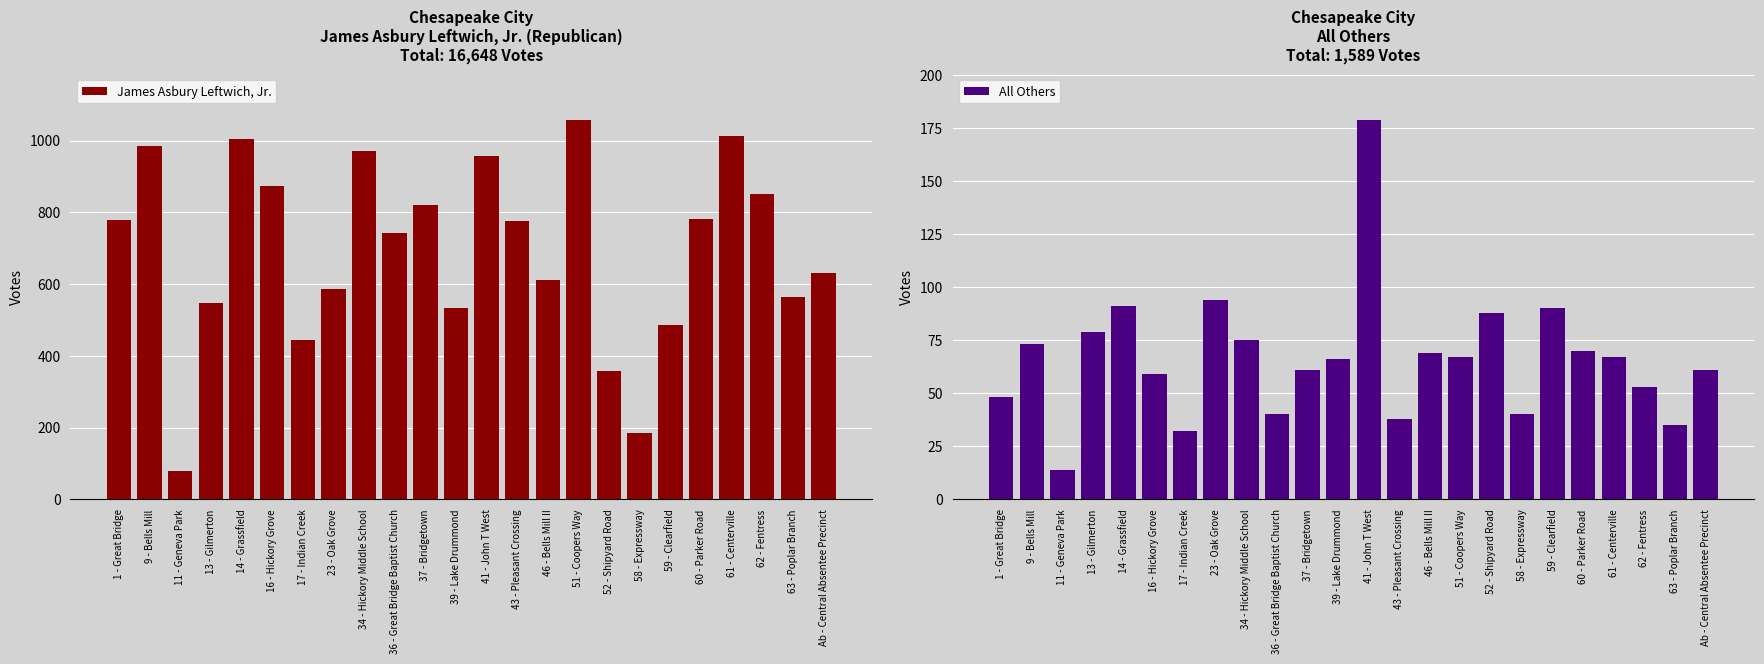

What is the label of the 16th bar from the left?

51 - Coopers Way